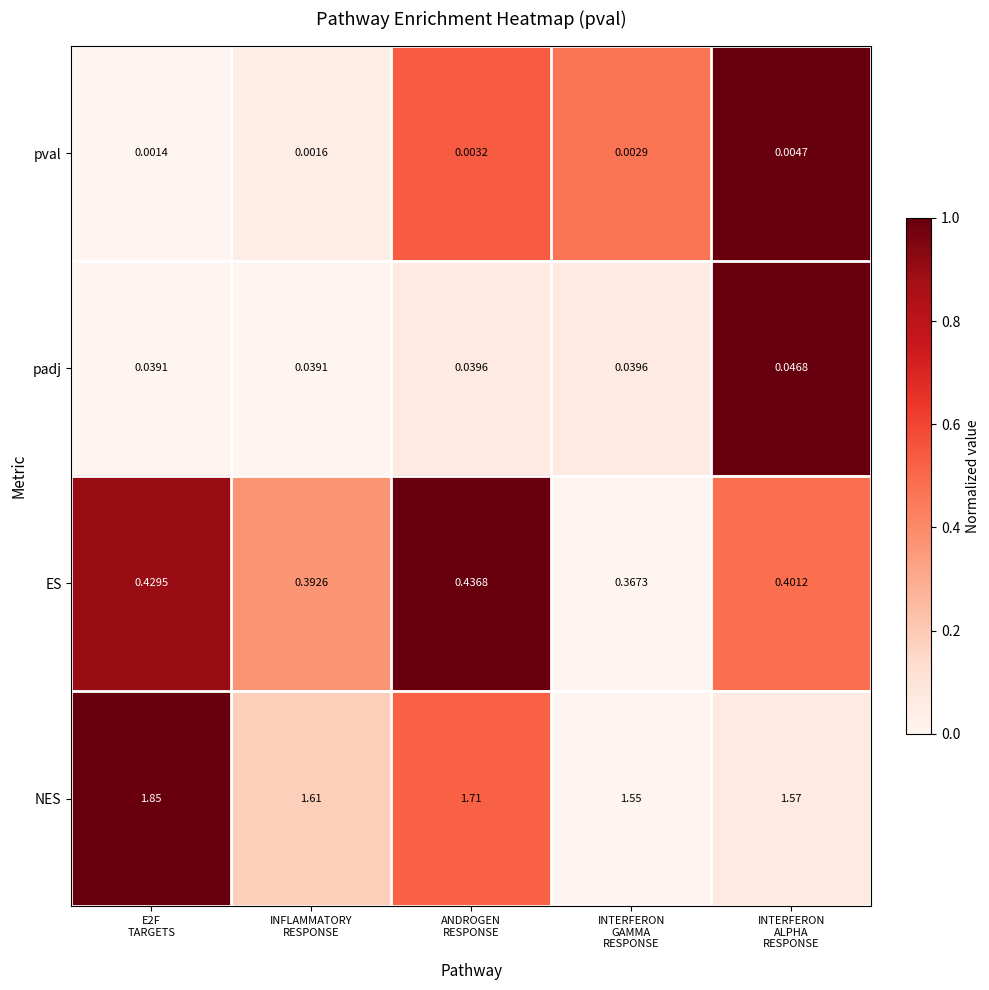

At which category is the sum across all series the highest?

E2F
TARGETS